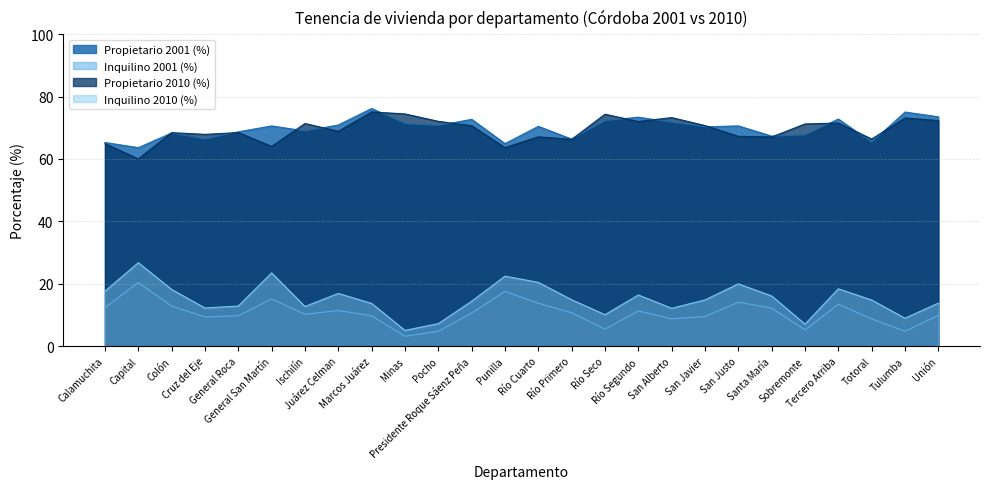

At which category is the sum across all series the highest?

Tercero Arriba